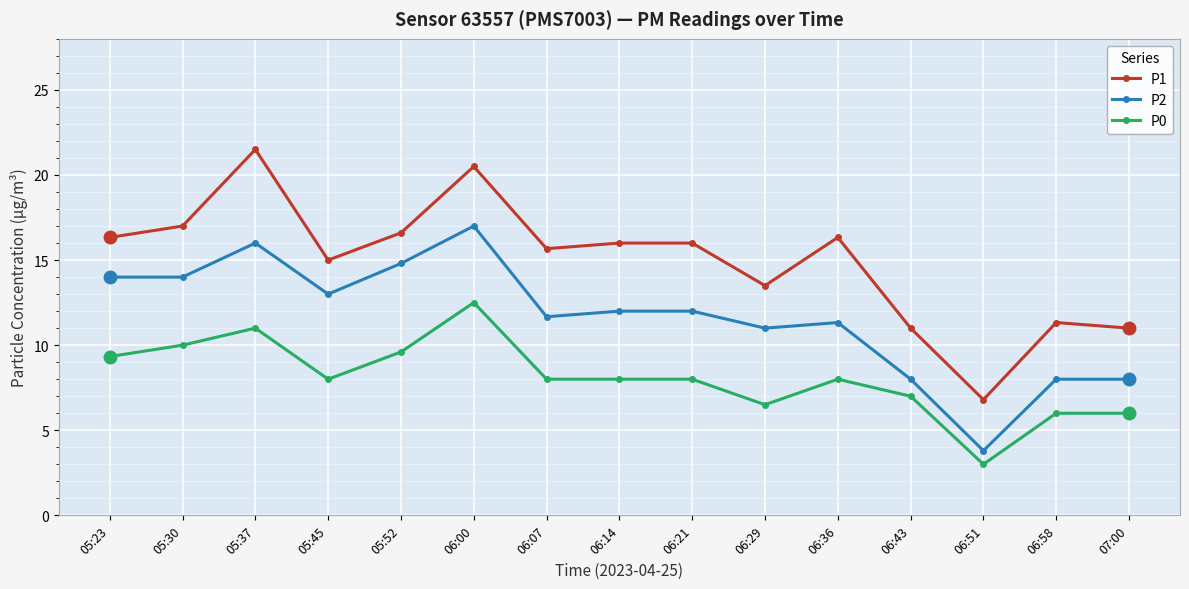

What is the value of the P2 point at the 12th from the left?

8.0